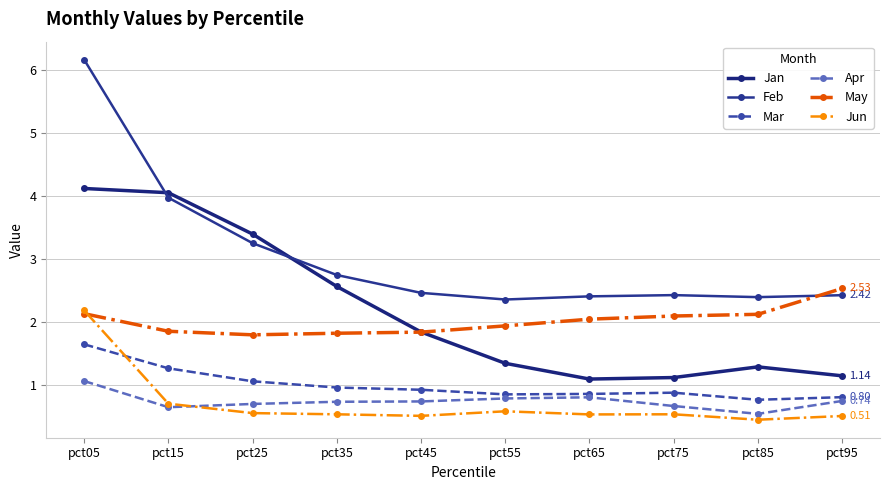

Where is the first local minimum for Apr?

pct15